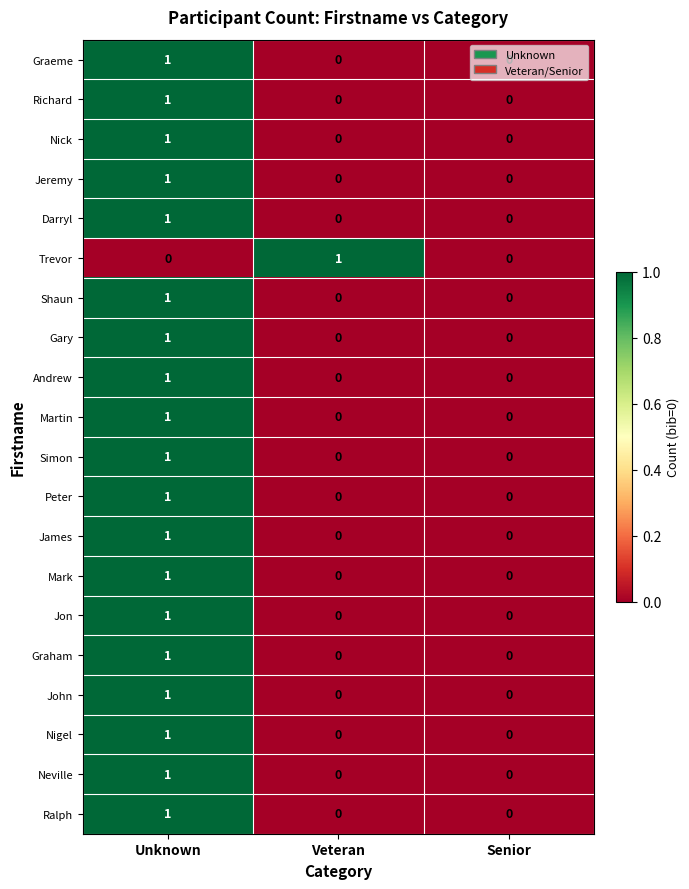

The Trevor series shows 1 at Veteran. True or false?

True